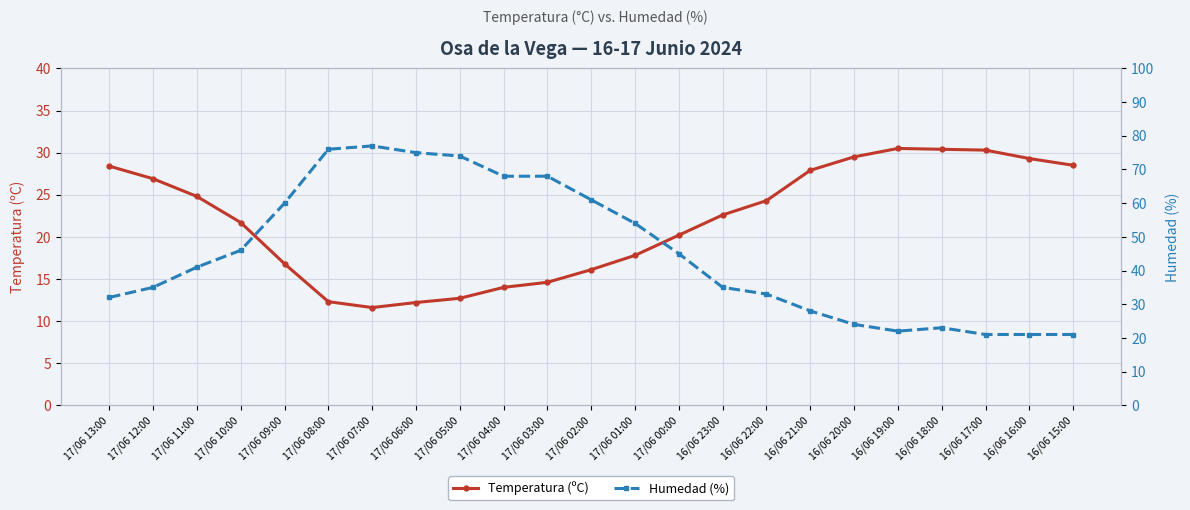

At which category does the chart reach its peak across all series?

17/06 07:00